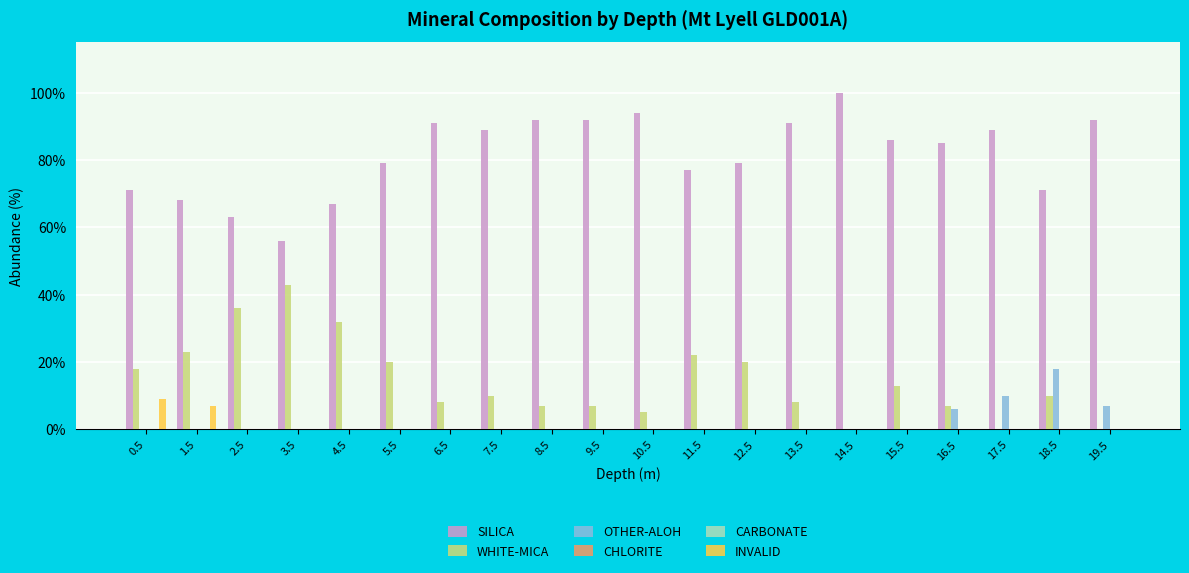

Which series has the widest spread of values?

SILICA